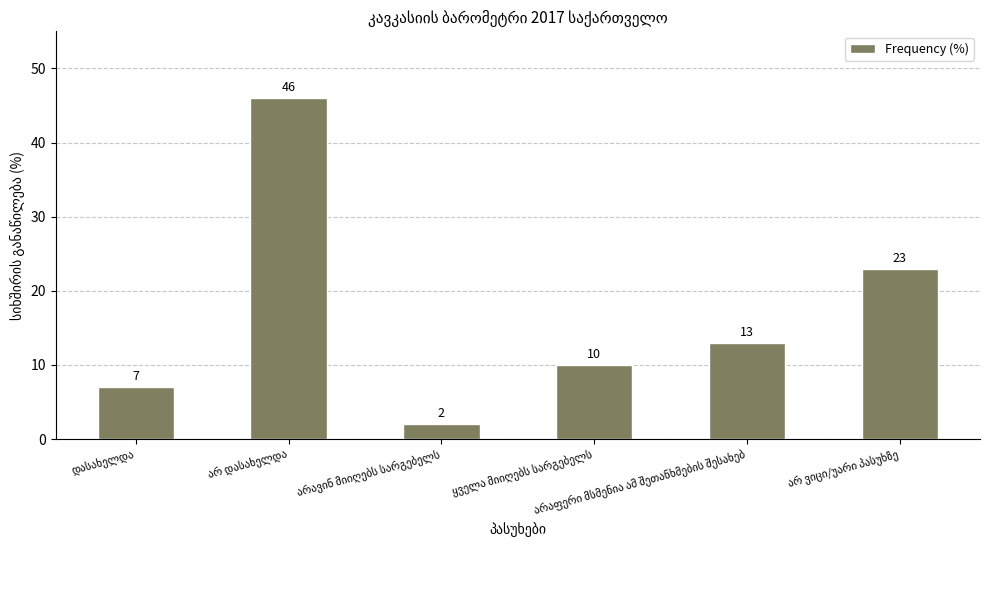

What is the average value?

17